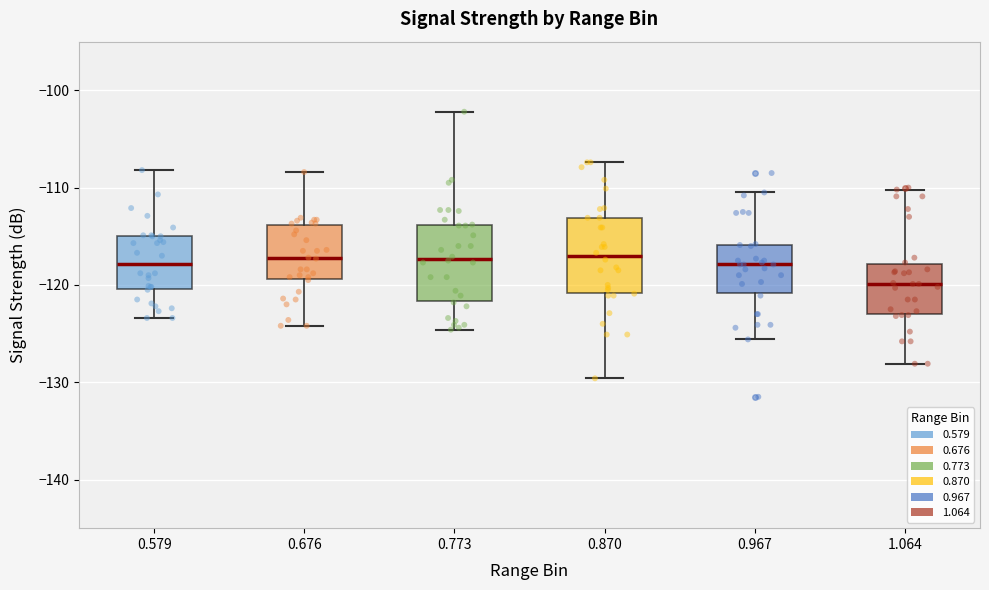

Reading left to right, transcribe this box plot: for each box, give where its median line is, the range the box spans, and where its two whiskers end, as read against the y-axis. The values are not printed on the chart, so give them approximately, as read against the axis.

0.579: median -118, box -120 to -115, whiskers -123 to -108
0.676: median -117, box -119 to -114, whiskers -124 to -108
0.773: median -117, box -122 to -114, whiskers -125 to -102
0.870: median -117, box -121 to -113, whiskers -130 to -107
0.967: median -118, box -121 to -116, whiskers -126 to -110
1.064: median -120, box -123 to -118, whiskers -128 to -110